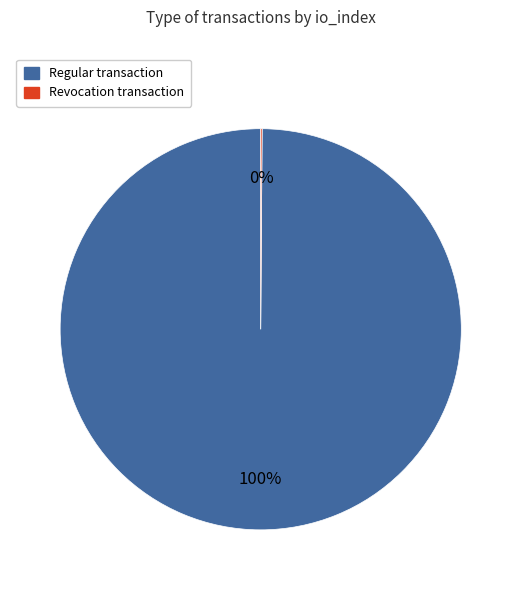

Is there a majority slice in this chart?

Yes